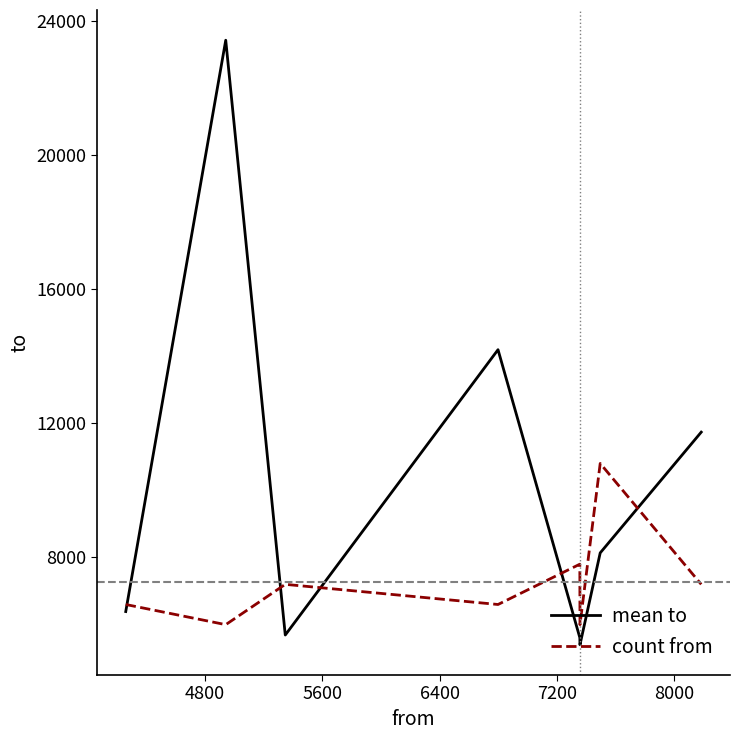

How many interior local peaks does the mean to series have?

2